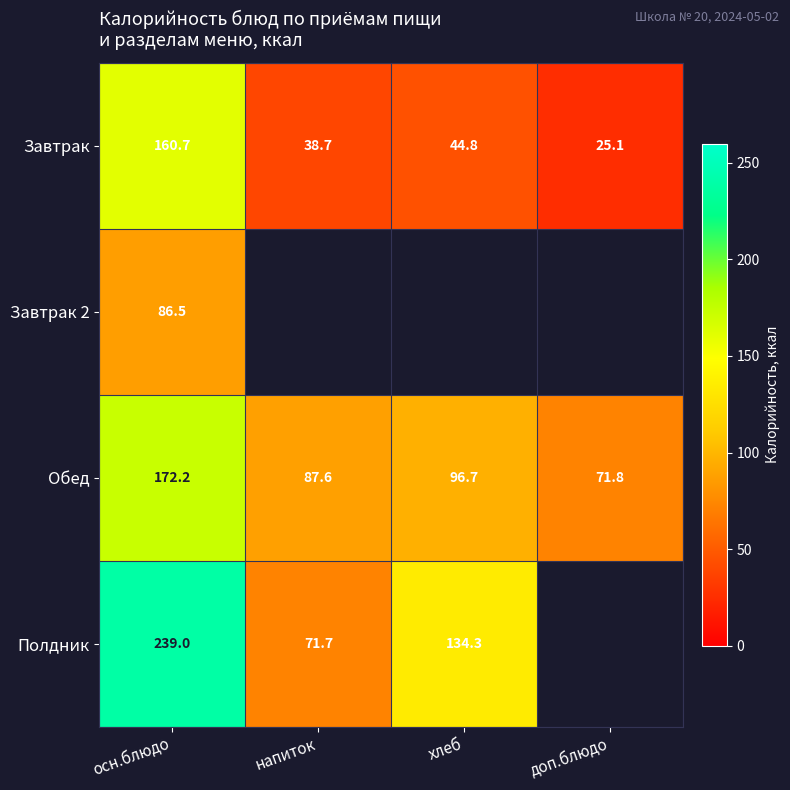

At осн.блюдо, list the series in order from largest to smallest.

Полдник, Обед, Завтрак, Завтрак 2